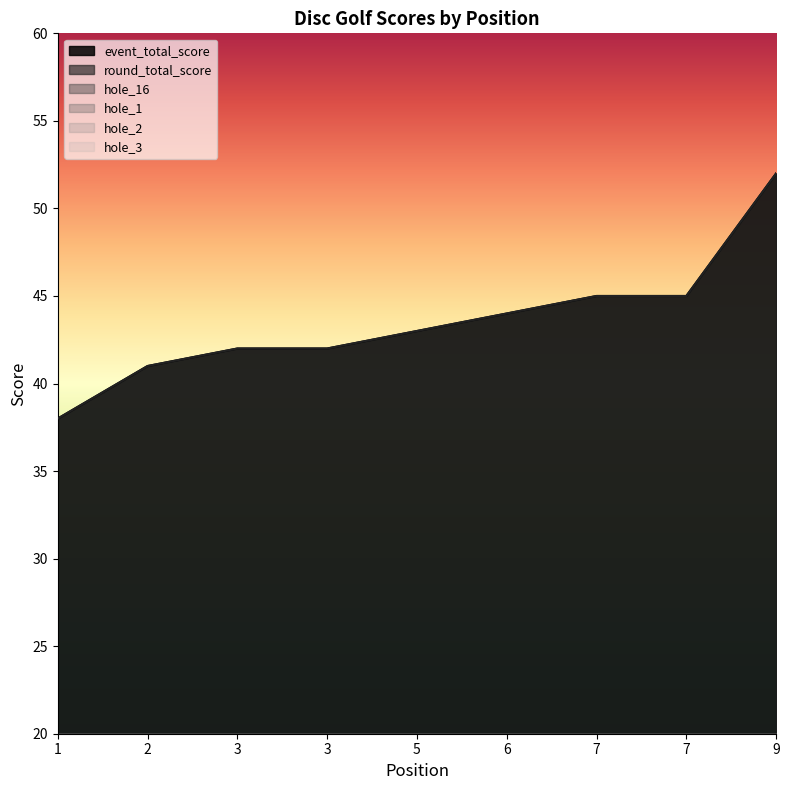

What is the spread (max minus min) of values at 7?

43